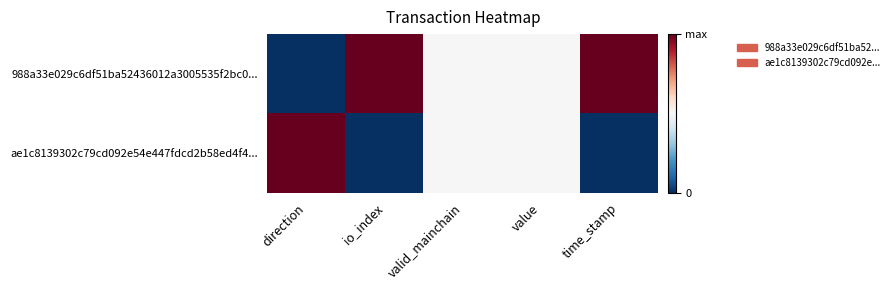

Count the number of categories in the chart.

5